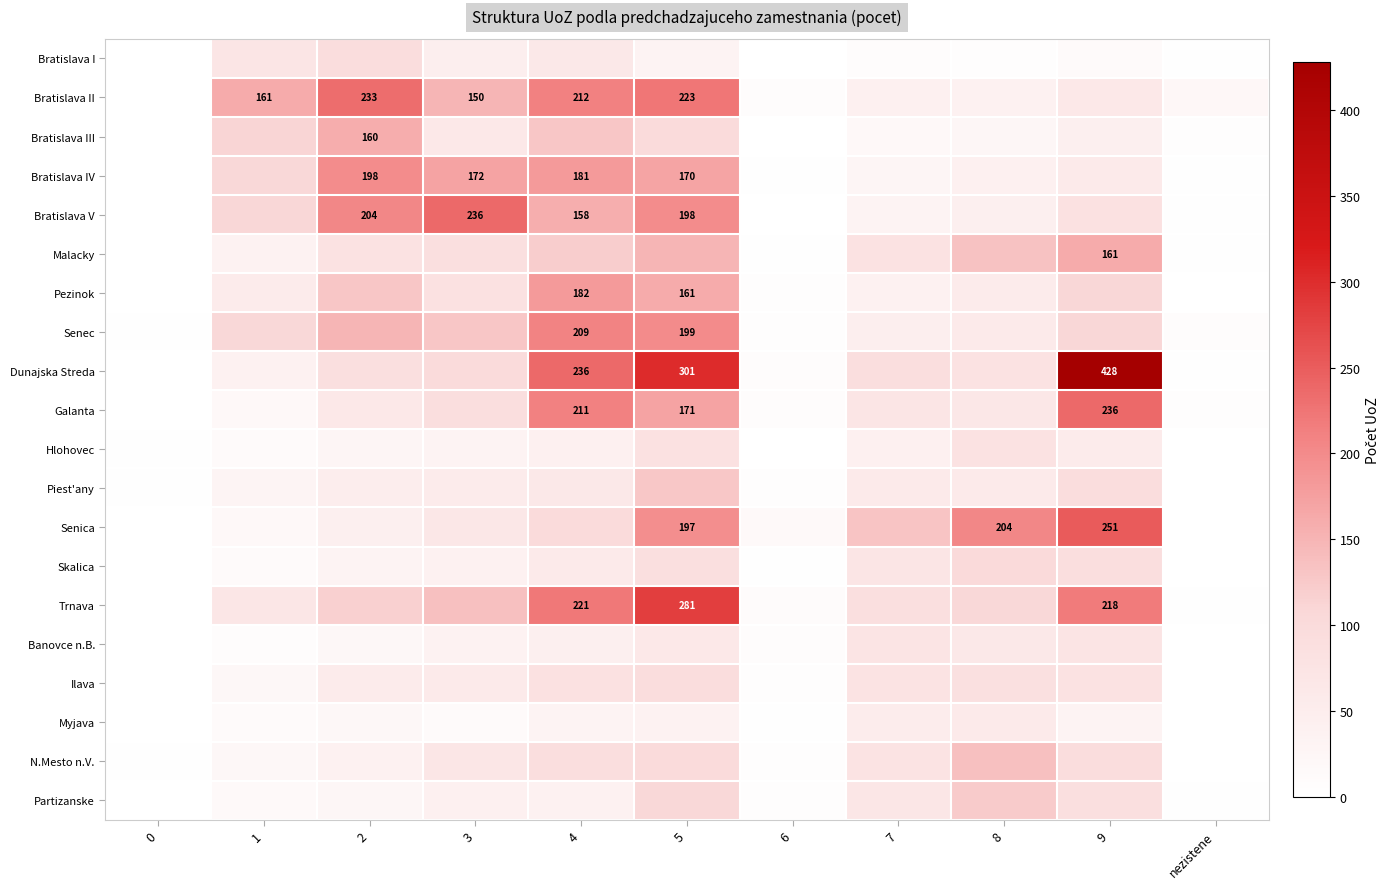

The Senica series shows 72 at 9. True or false?

False